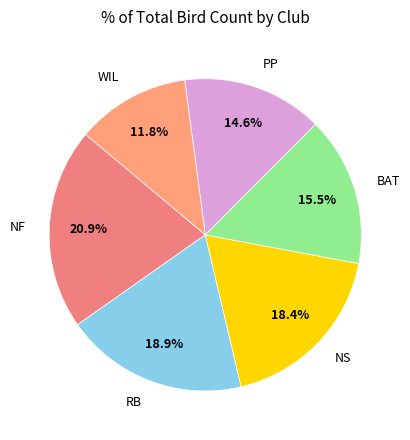

How much of the chart is everything except WIL?

88.2%